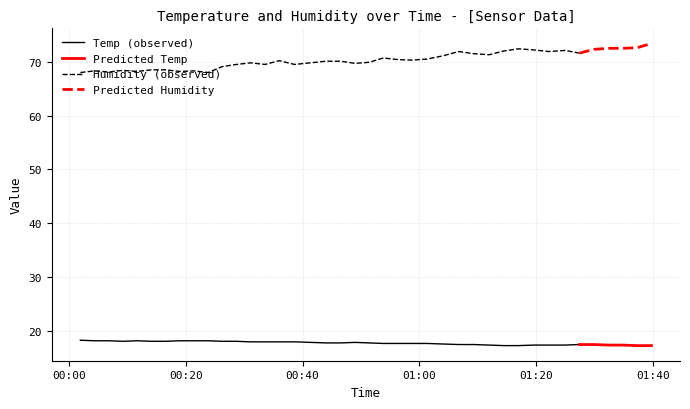

True or false: Humidity (observed) and Temp (observed) intersect in this chart.

False